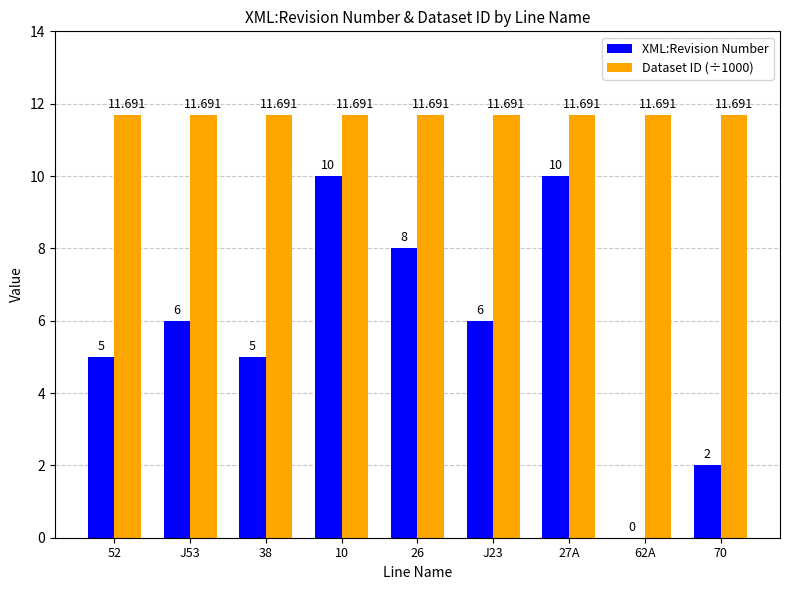

What is the sum of the XML:Revision Number values at 52 and 27A?

15.0